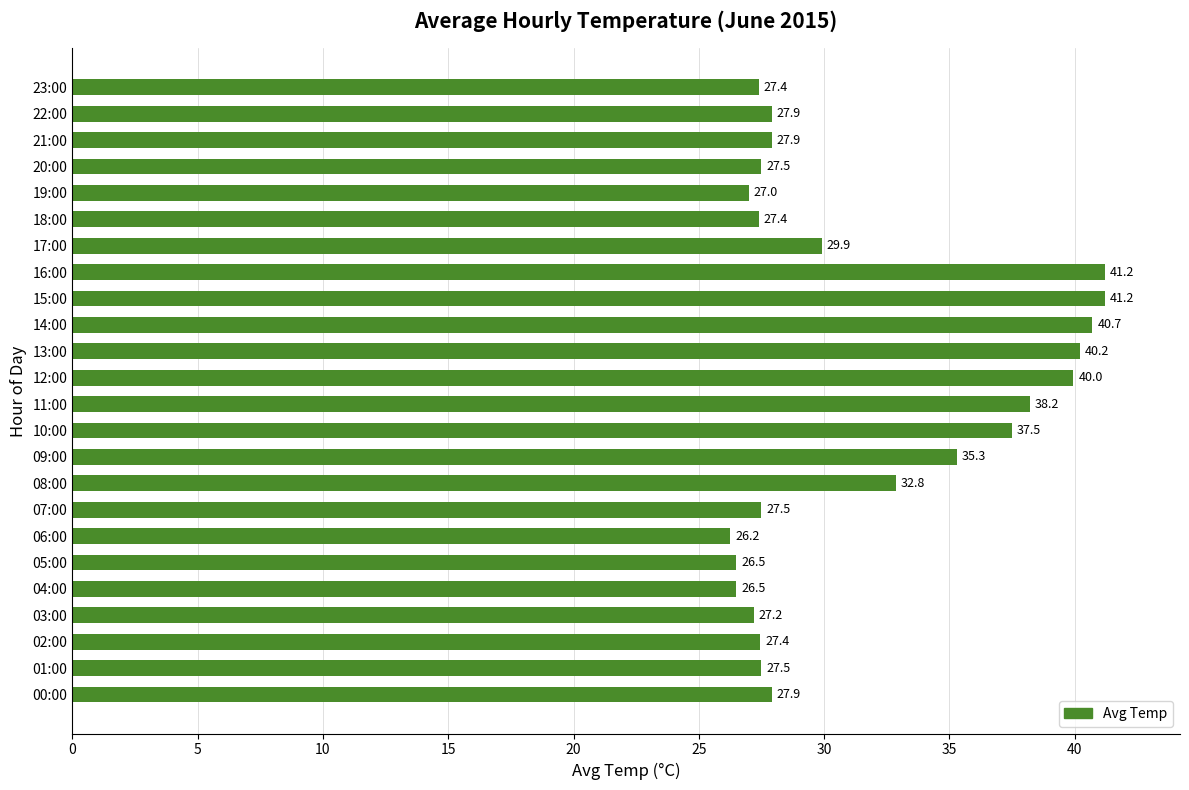

The value at 04:00 is 26.5. True or false?

True